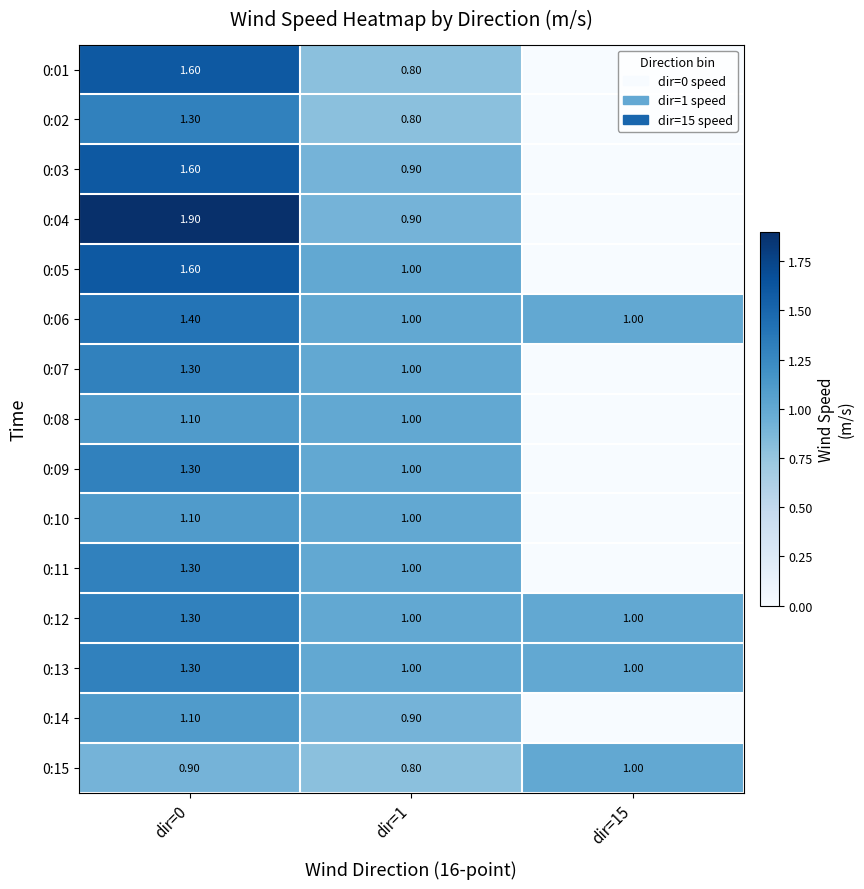

Is it true that 0:01 equals 0.8 at dir=1?

True